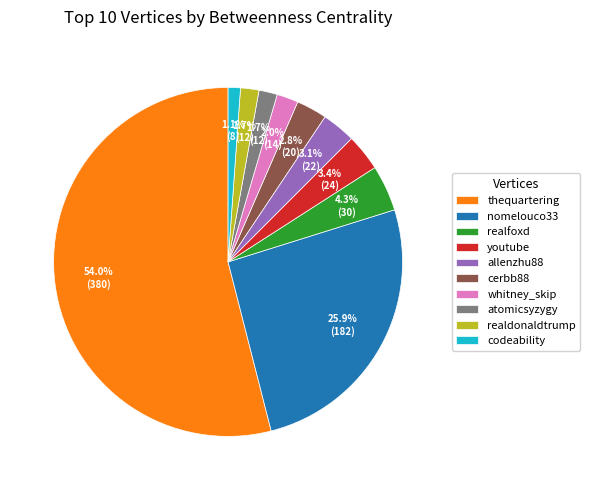

To the nearest percent, what is the difference between the allenzhu88 and atomicsyzygy slice percentages?

1%